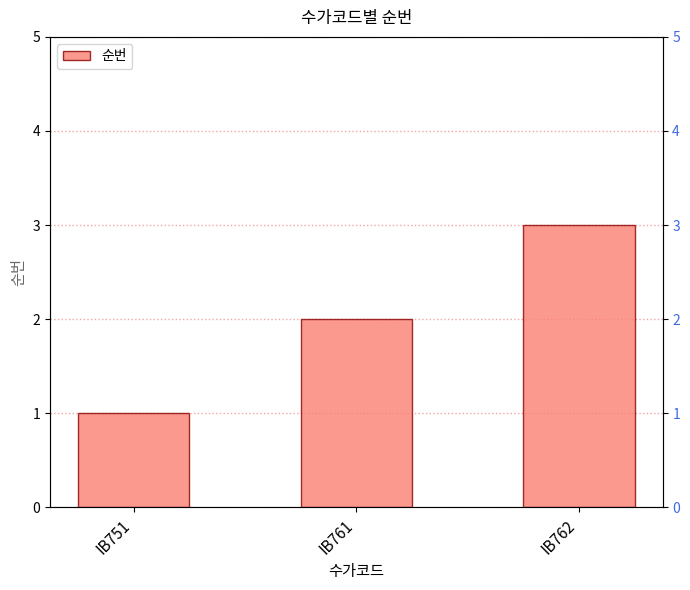

Reading left to right, transcribe all the data shown in this chart.

1	2	3